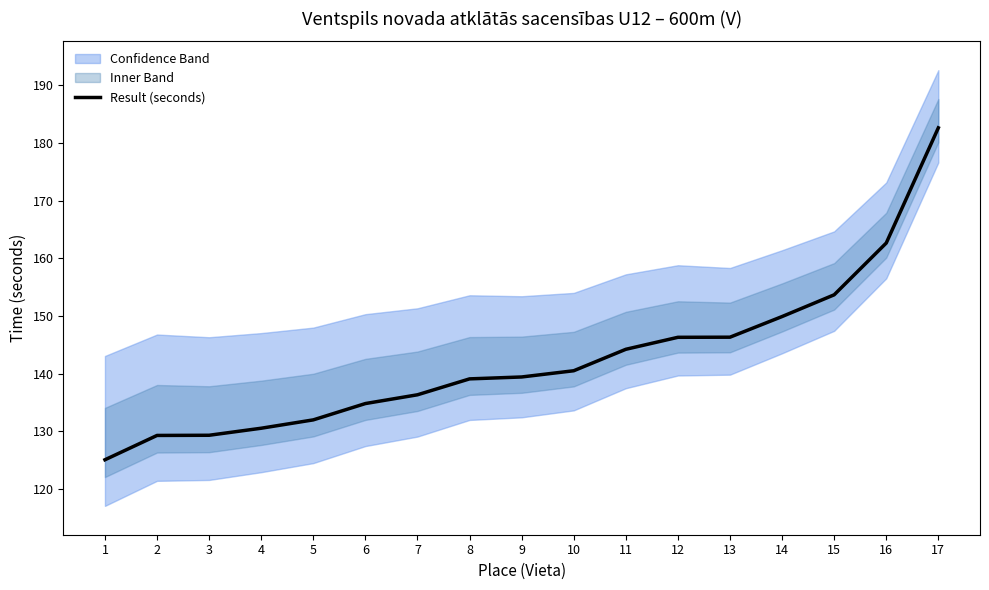

What is the sum of the values at 15 and 11?

297.9